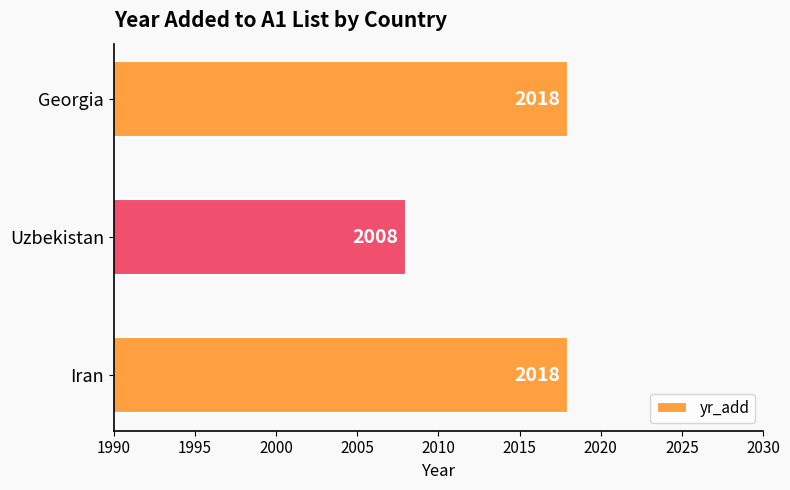

What is the difference between the maximum and minimum values?

10